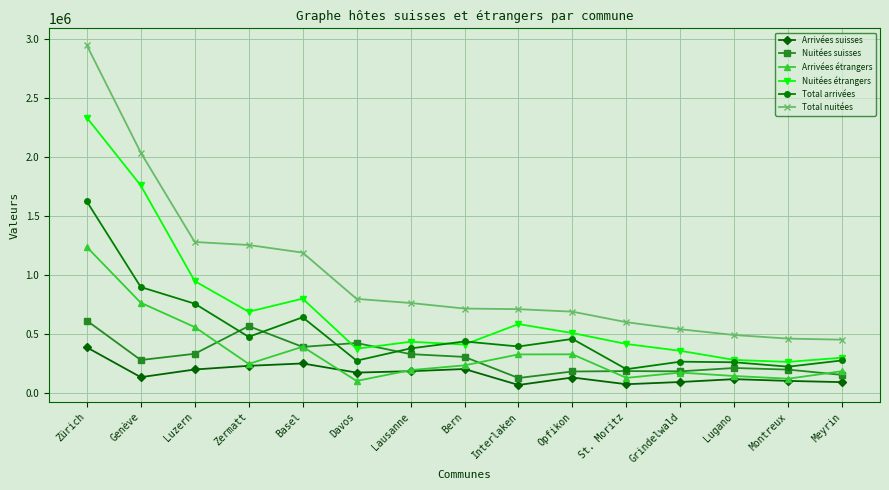

Which series has the largest range (max minus min)?

Total nuitées